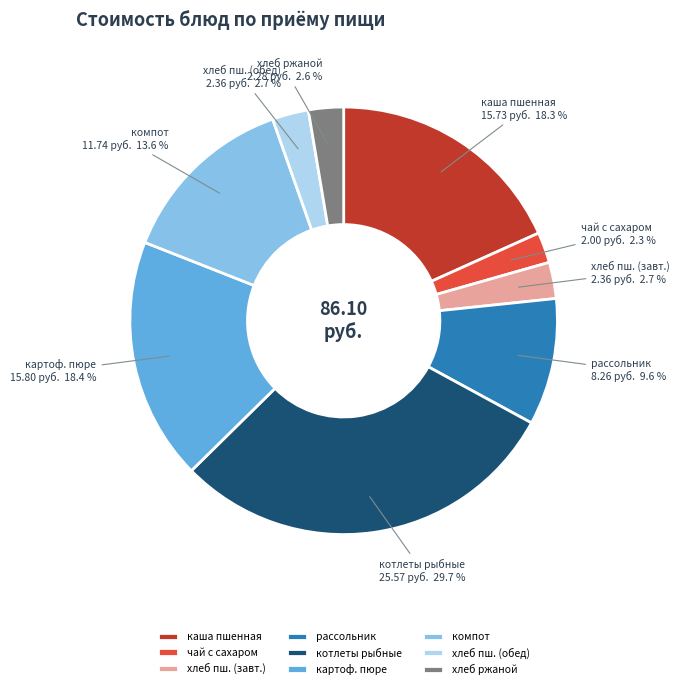

Approximately how many times larger is the value at хлеб пш. (завт.) compared to хлеб пш. (обед)?

1.0